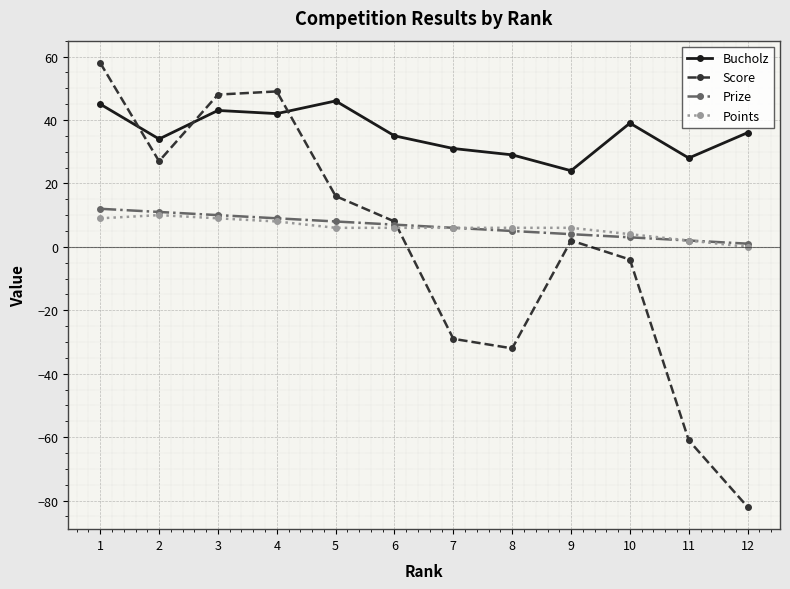

In Score, how many points are higher than both neighbors (excluding endpoints)?

2